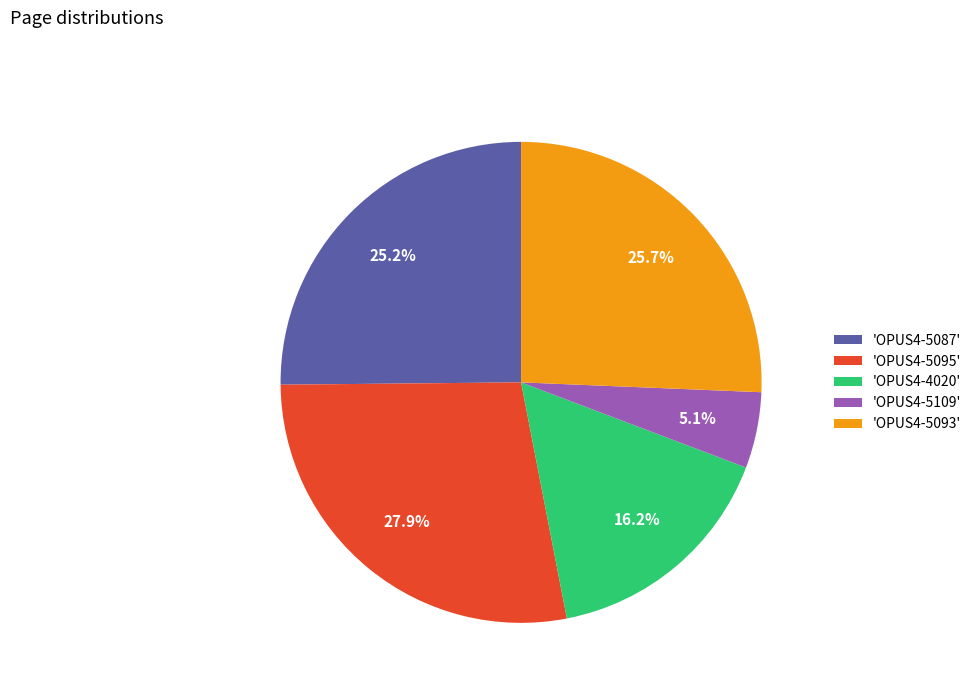

Is 'OPUS4-5093' the majority of the pie?

No